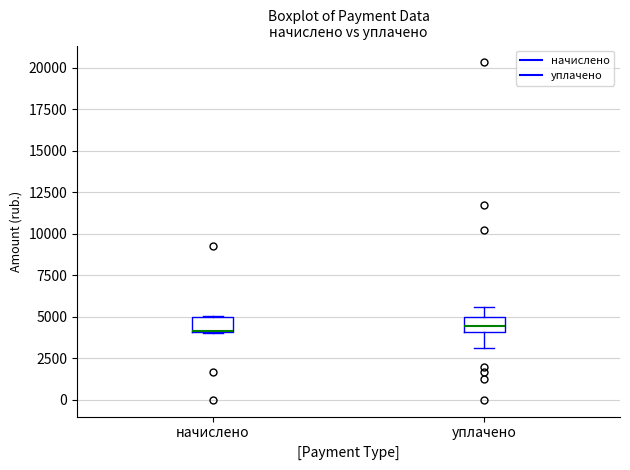

Reading left to right, read every box against the y-axis: the position of its median line, the range the box covers, and the ends of its whiskers. The values are not printed on the chart, so give them approximately, as read against the axis.

начислено: median 4000 (drawn on the box's lower edge), box 4000 to 5000, whiskers 4000 to 5000
уплачено: median 4500, box 4000 to 5000, whiskers 3000 to 5500